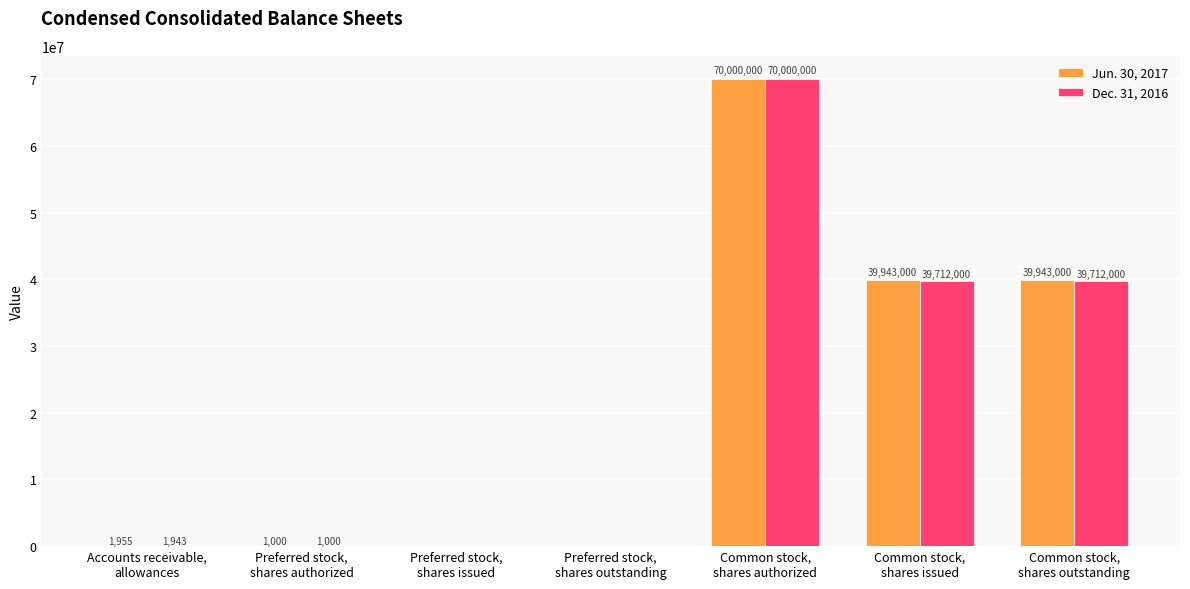

Which series has the largest total across all categories?

Jun. 30, 2017